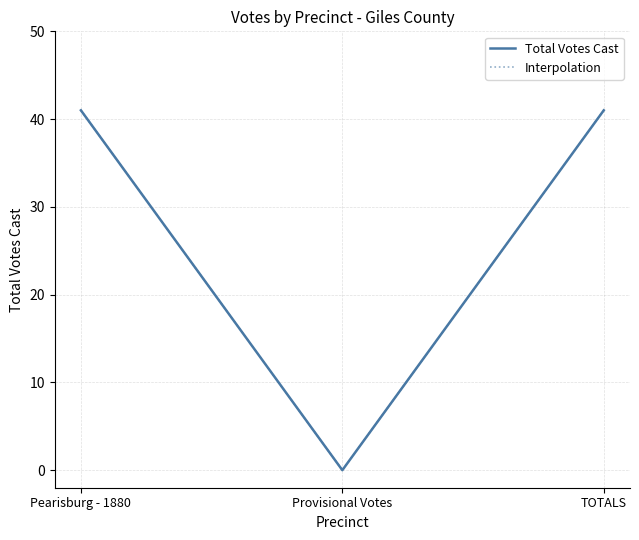

Does the chart display data point markers on the line(s)?

No